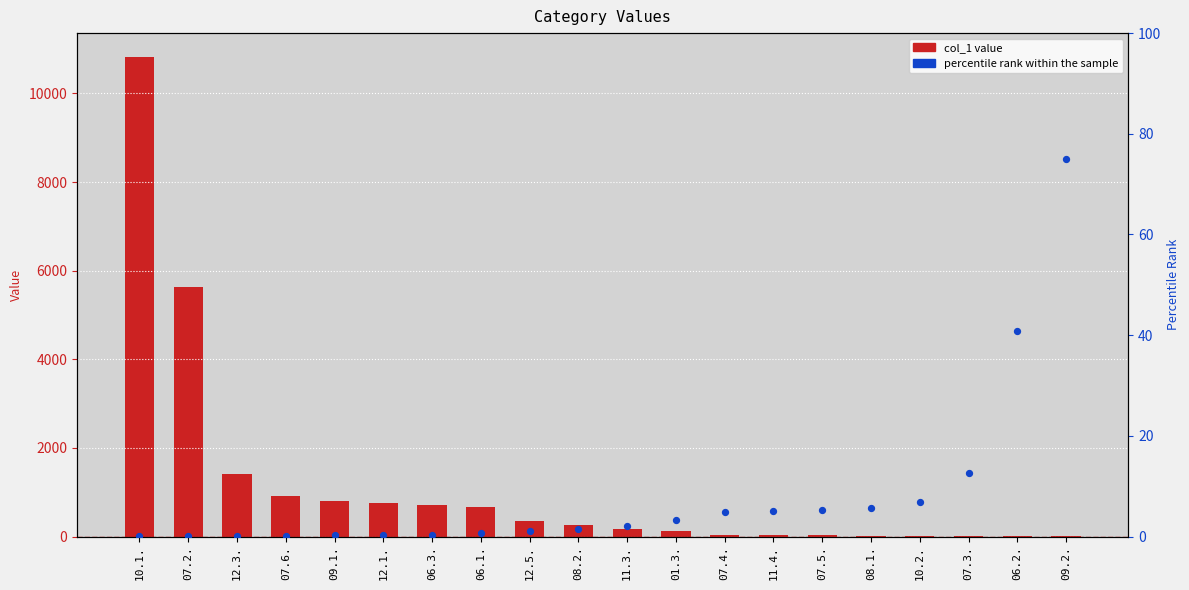

At how many categories does at least one series exceed 6812?

1